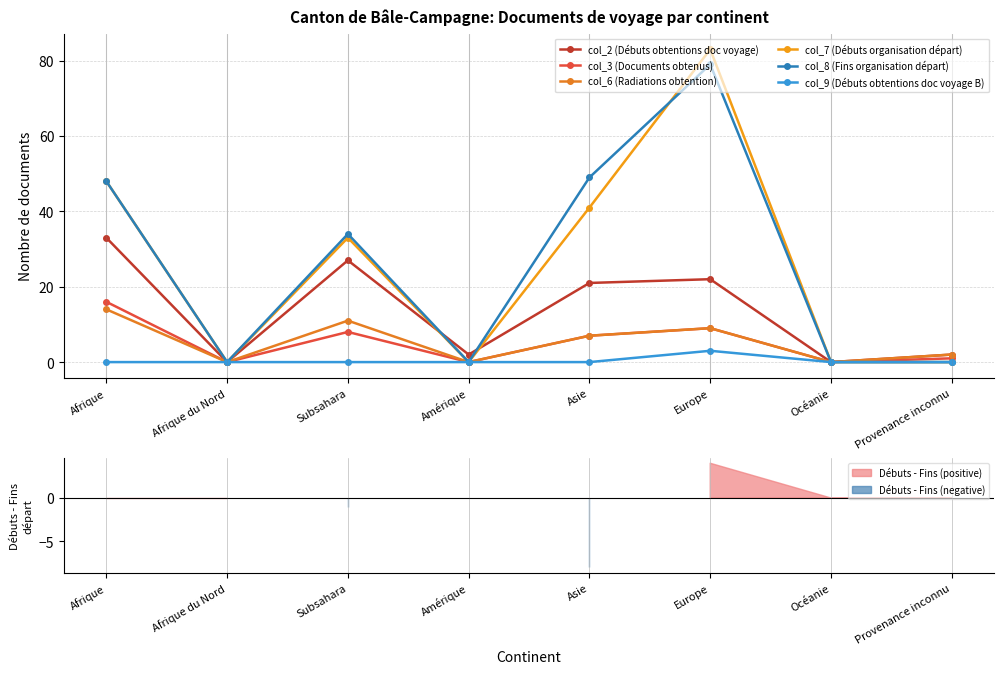

Is it true that col_3 (Documents obtenus) equals 7 at Asie?

True